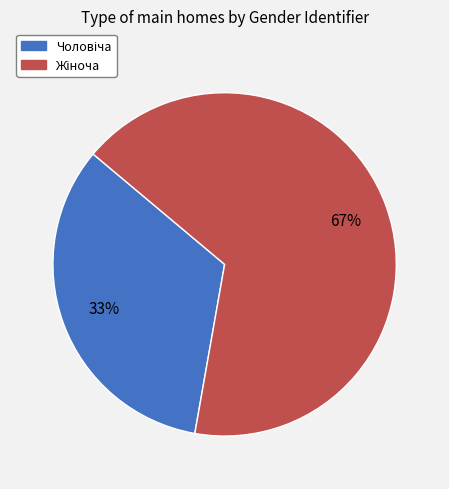

To the nearest percent, what is the average slice percentage?

50%